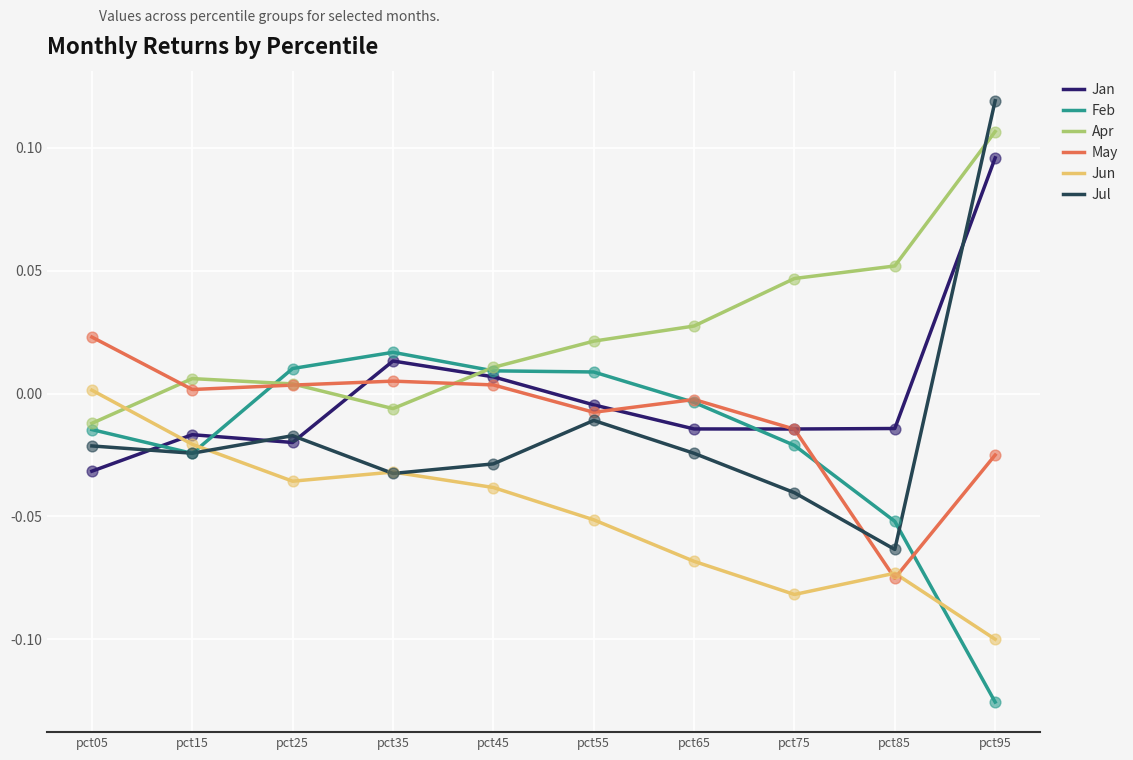

Is the value of Jun at pct95 greater than the value of Apr at pct45?

No